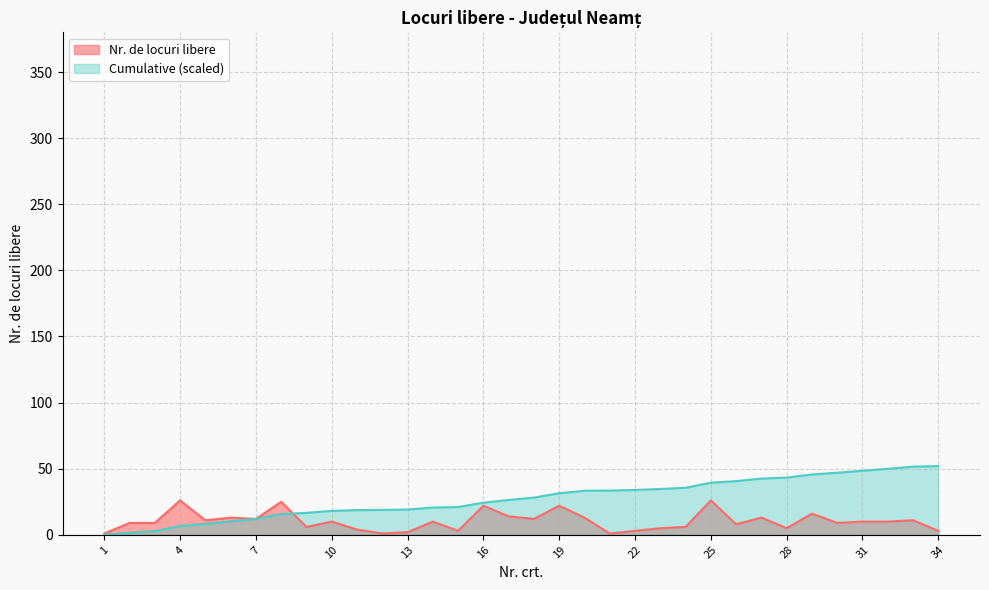

At how many categories does at least one series exceed 38?

10